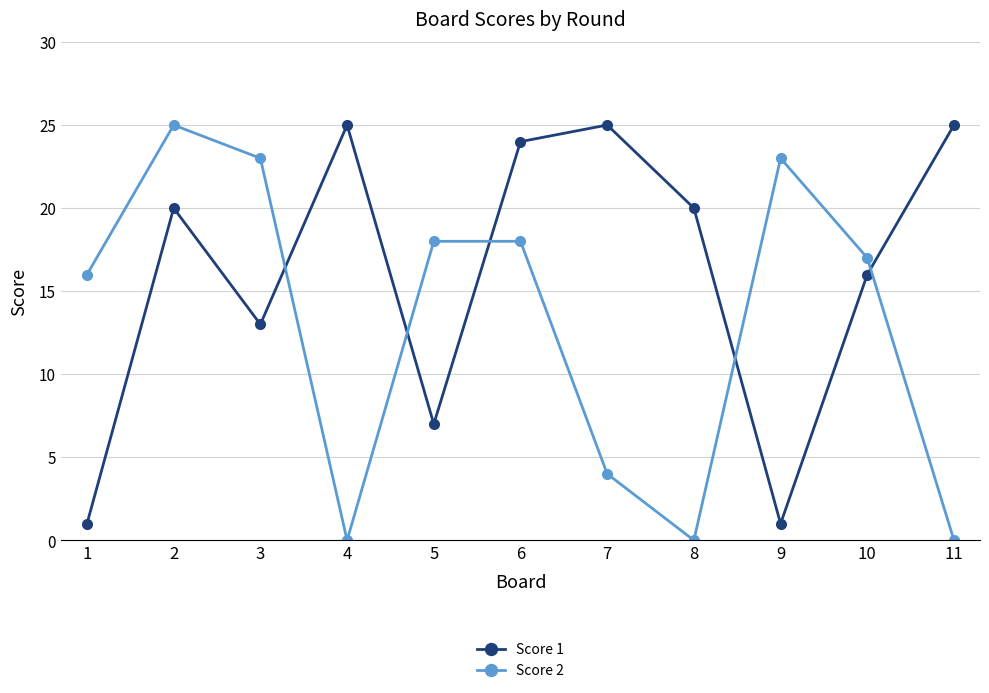

True or false: Score 1 has a value of 8 at 4.

False